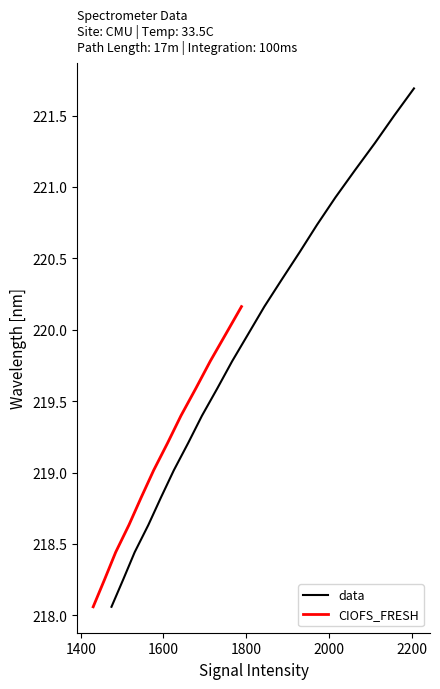

True or false: the data shows 219.6 at 219.589.

True